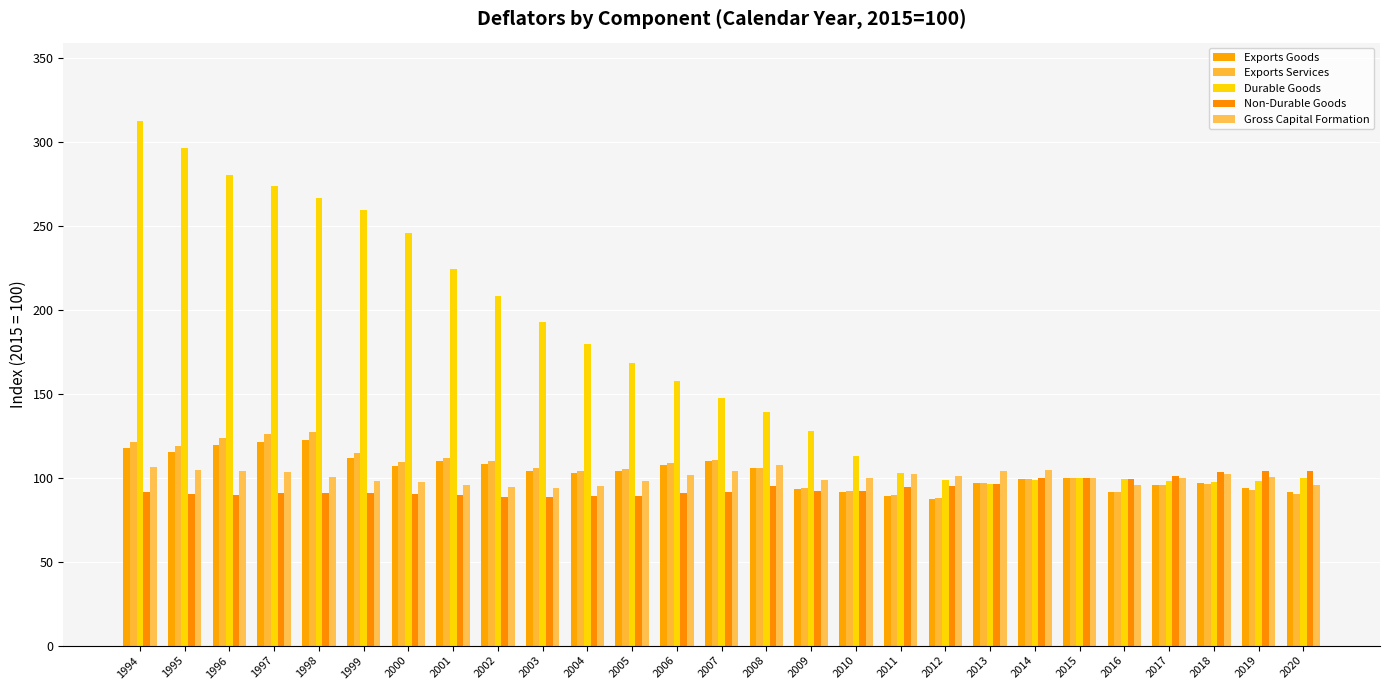

Are the bars horizontal?

No